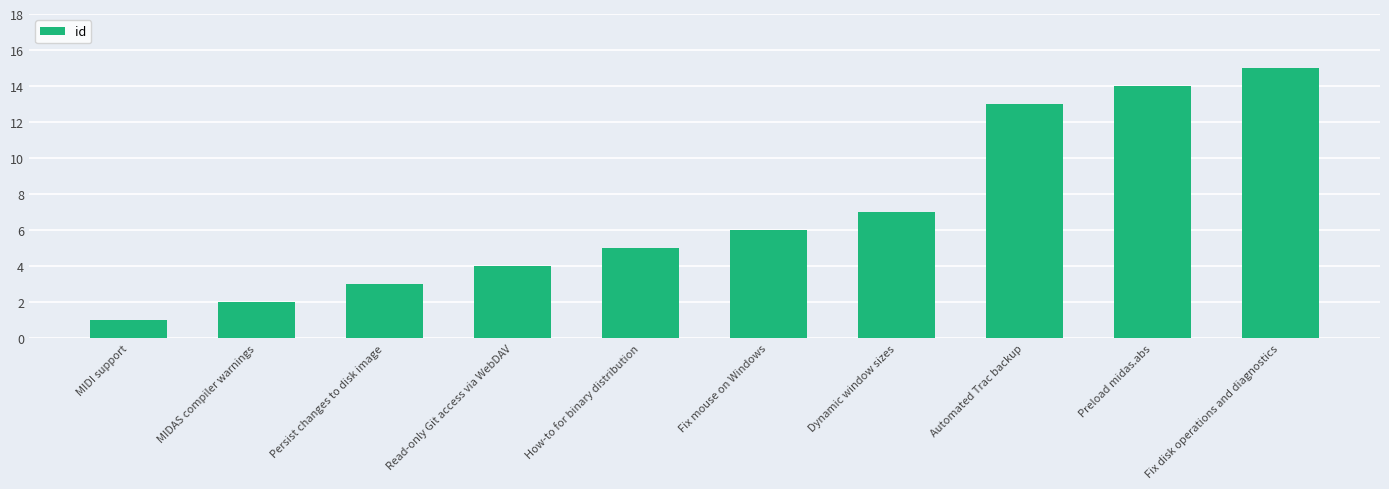

Does the chart contain any negative values?

No